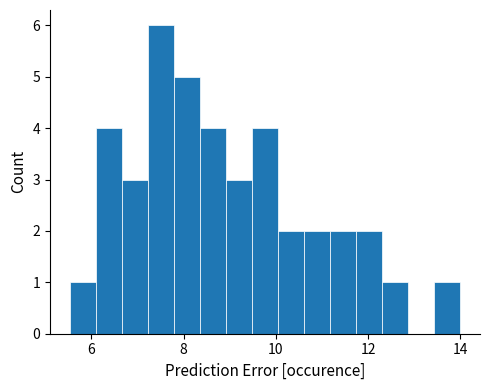

Around what value on the x-axis is the tallest bar? Give the approximate position of its centre, as read against the axis.

7.6